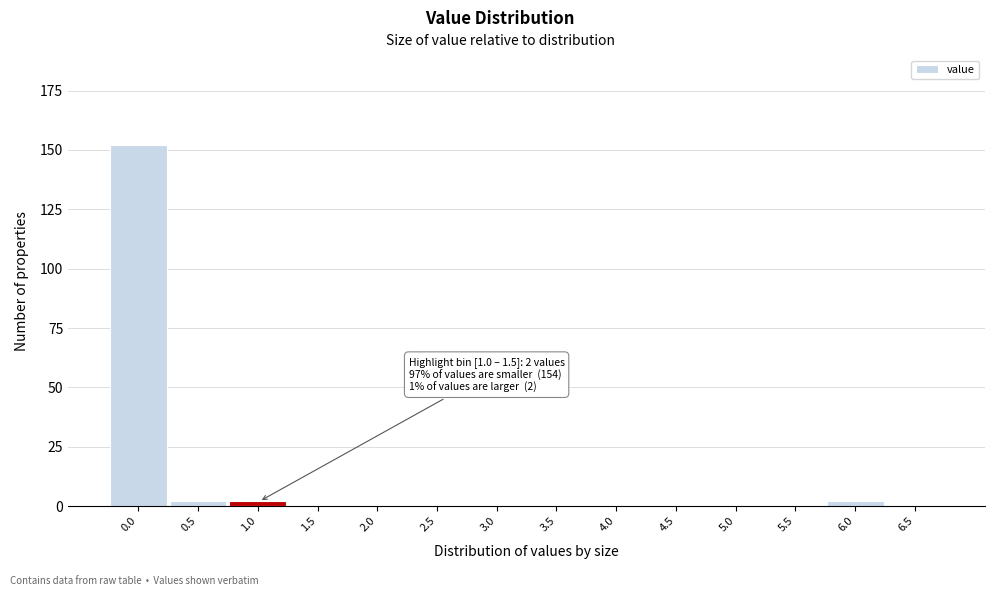

Reading left to right, list all the values displayed in this chart.

0.0=152	0.5=2	1.0=2	1.5=0	2.0=0	2.5=0	3.0=0	3.5=0	4.0=0	4.5=0	5.0=0	5.5=0	6.0=2	6.5=0